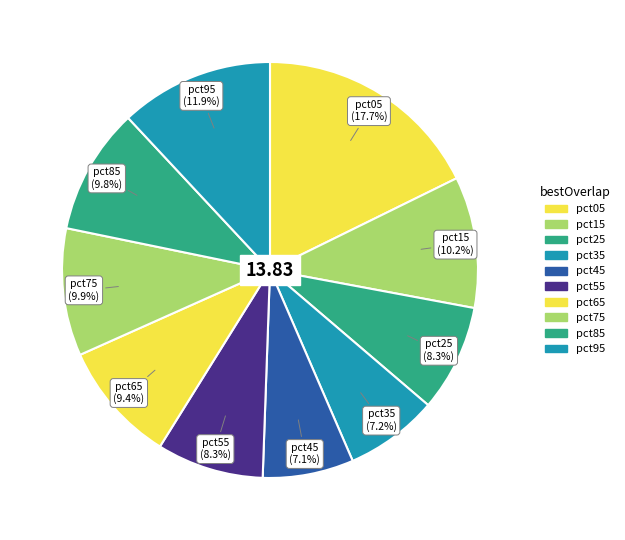

Which has a higher value, pct45 or pct55?

pct55